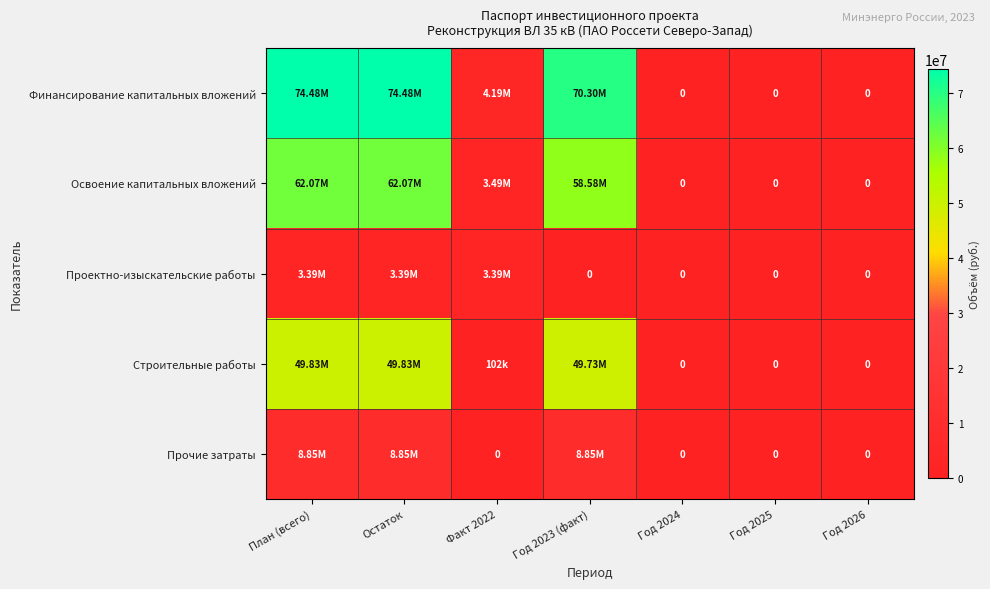

What is the average value of the Освоение капитальных вложений series?

26600608